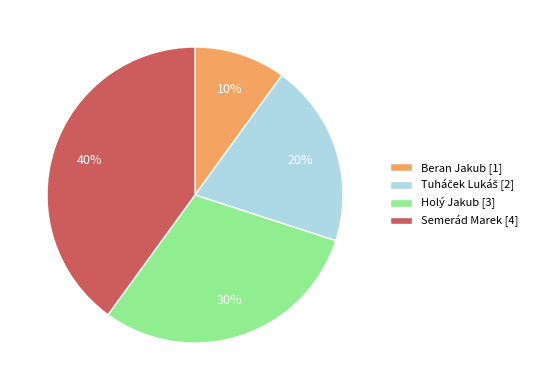

True or false: Holý Jakub [3] accounts for 44% of the total.

False